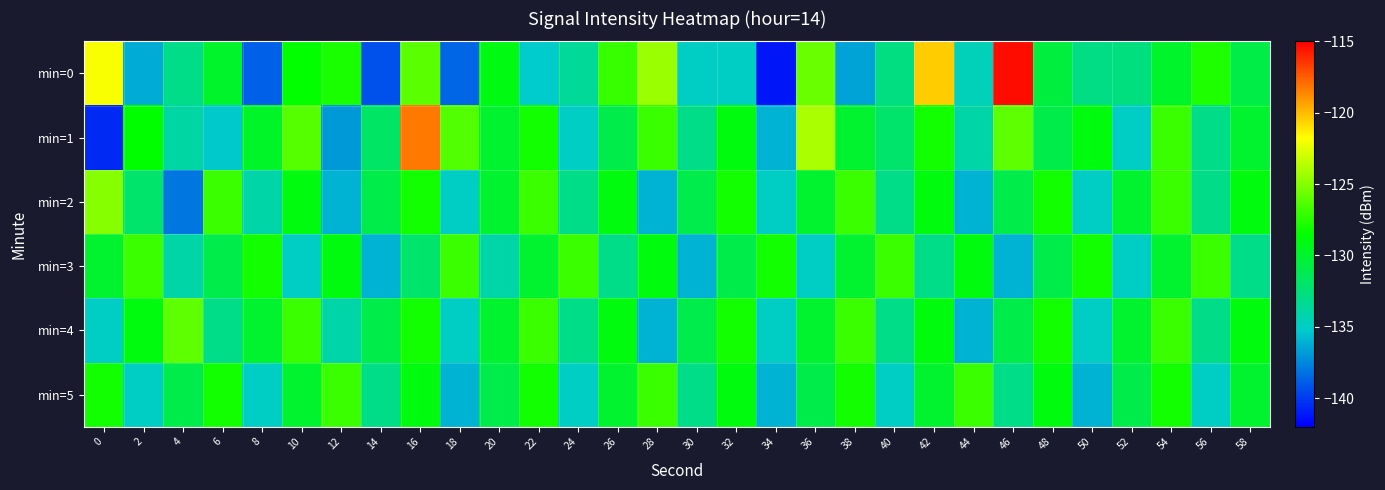

What is the maximum value shown in the chart?

-115.4